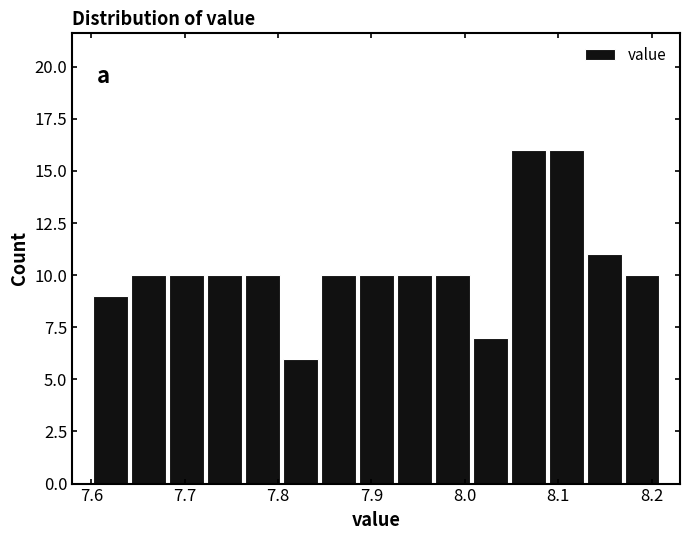

What is the height of the bar covering 7.88 to 7.93 on the x-axis? Neither the bar edges nor the heights are printed on the chart, so give them approximately, as read against the axes.

10